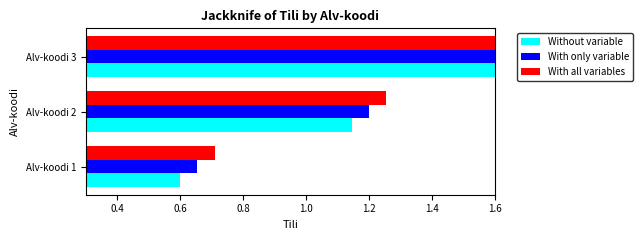

Is the value of With all variables at Alv-koodi 2 greater than the value of Without variable at Alv-koodi 1?

Yes